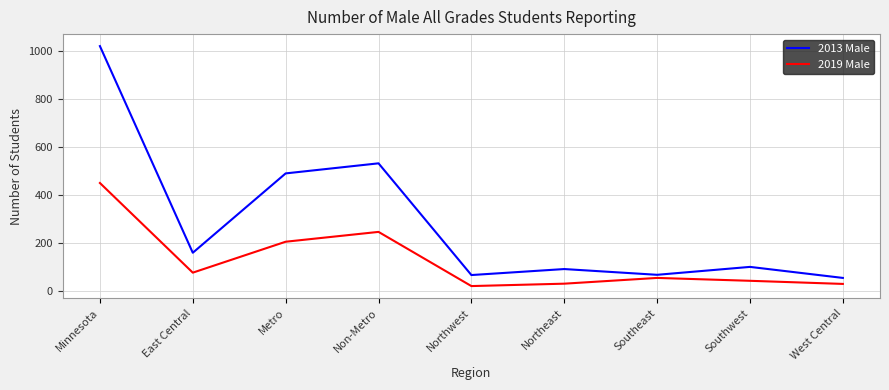

Is it true that 2019 Male equals 124 at East Central?

False